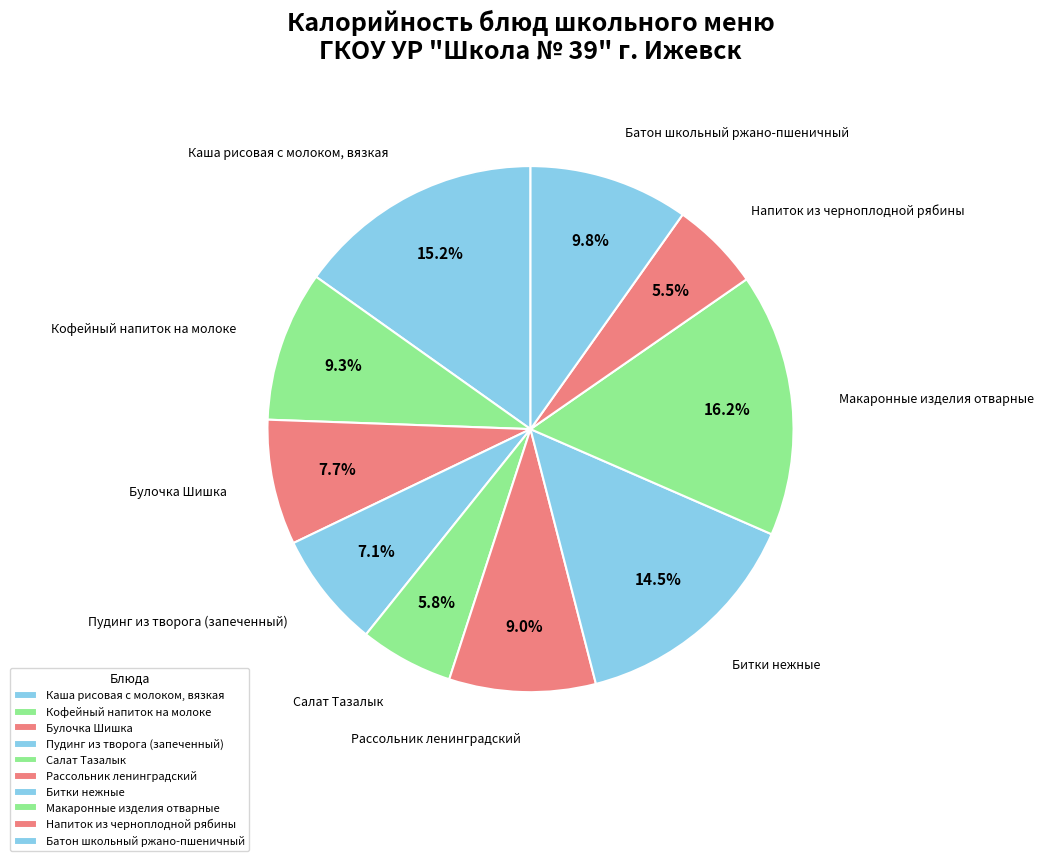

How much of the chart is everything except Булочка Шишка?

92.3%